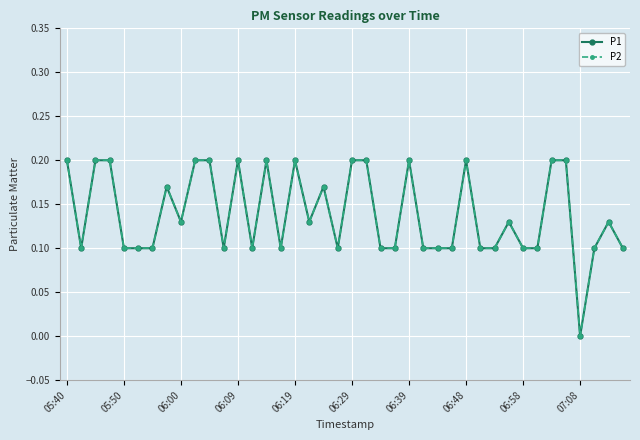

Is this an area chart (filled region under the line)?

No